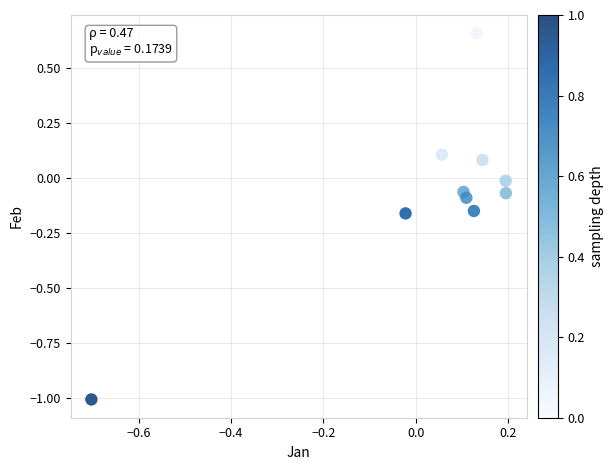

What is the range of Y values (max minus min)?

1.7